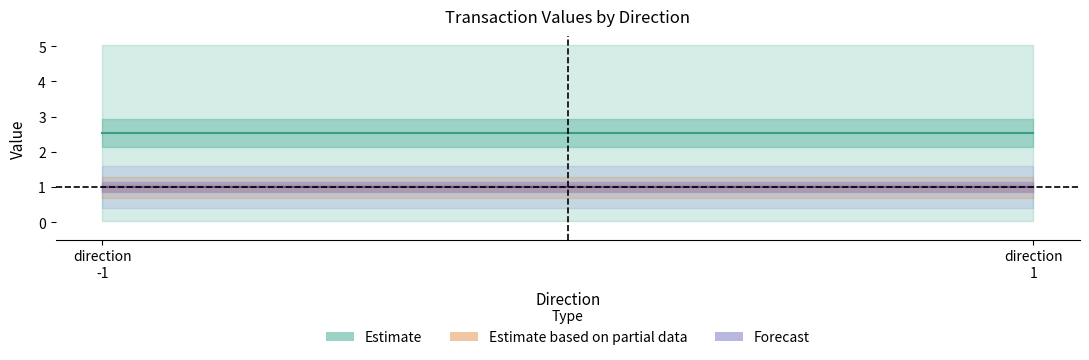

At how many categories does at least one series exceed 3?

2